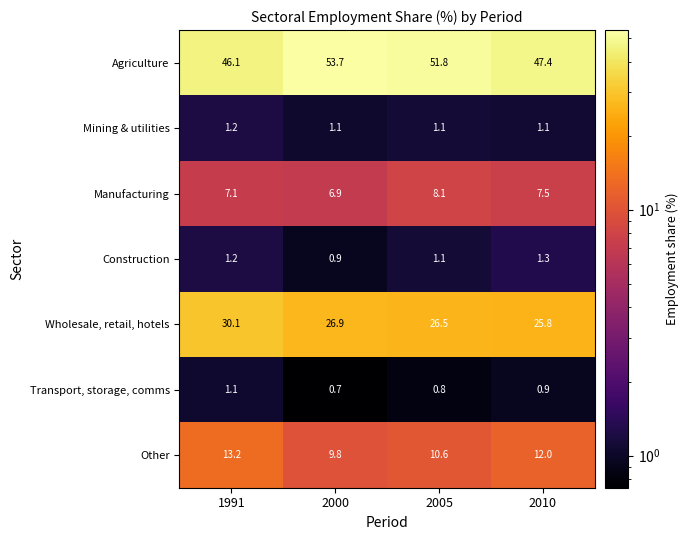

What is the difference between the highest and lowest values at 1991?

45.0